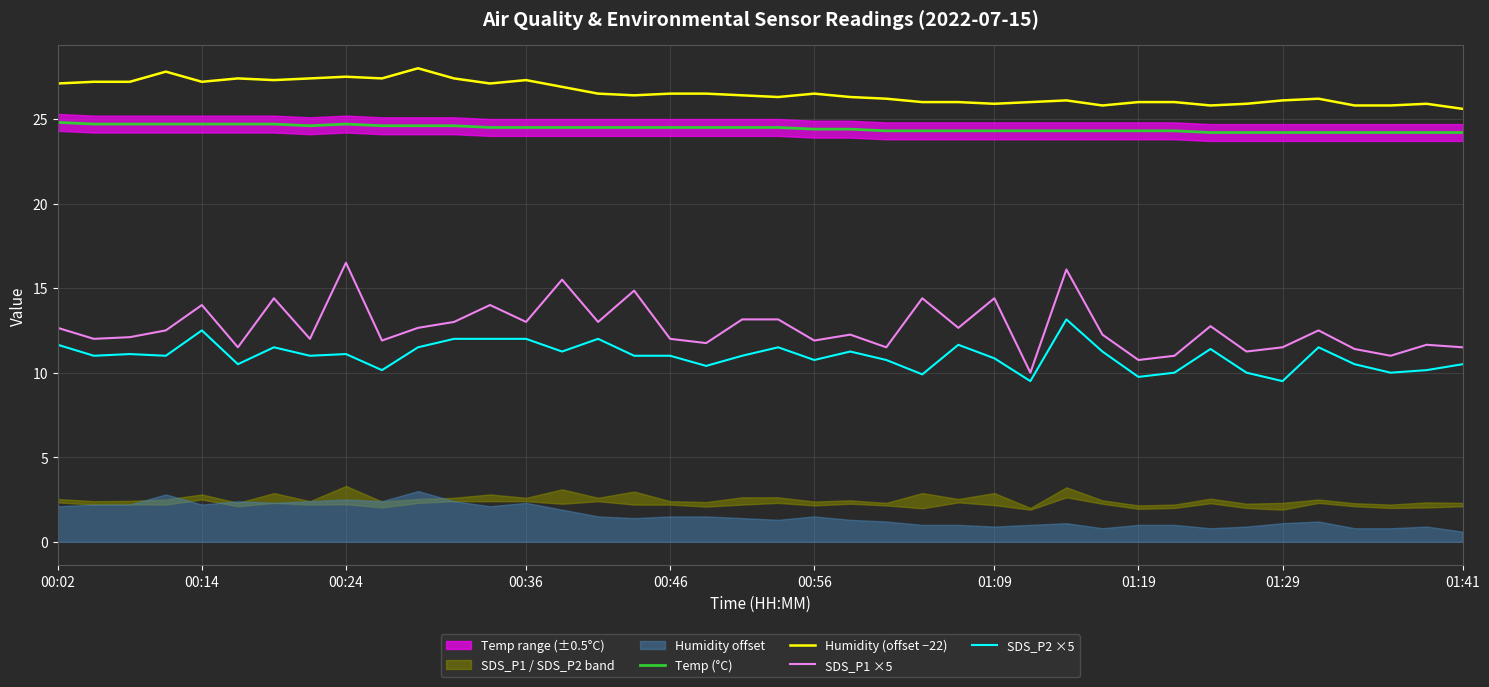

True or false: Temp (°C) and Humidity (offset −22) intersect in this chart.

False